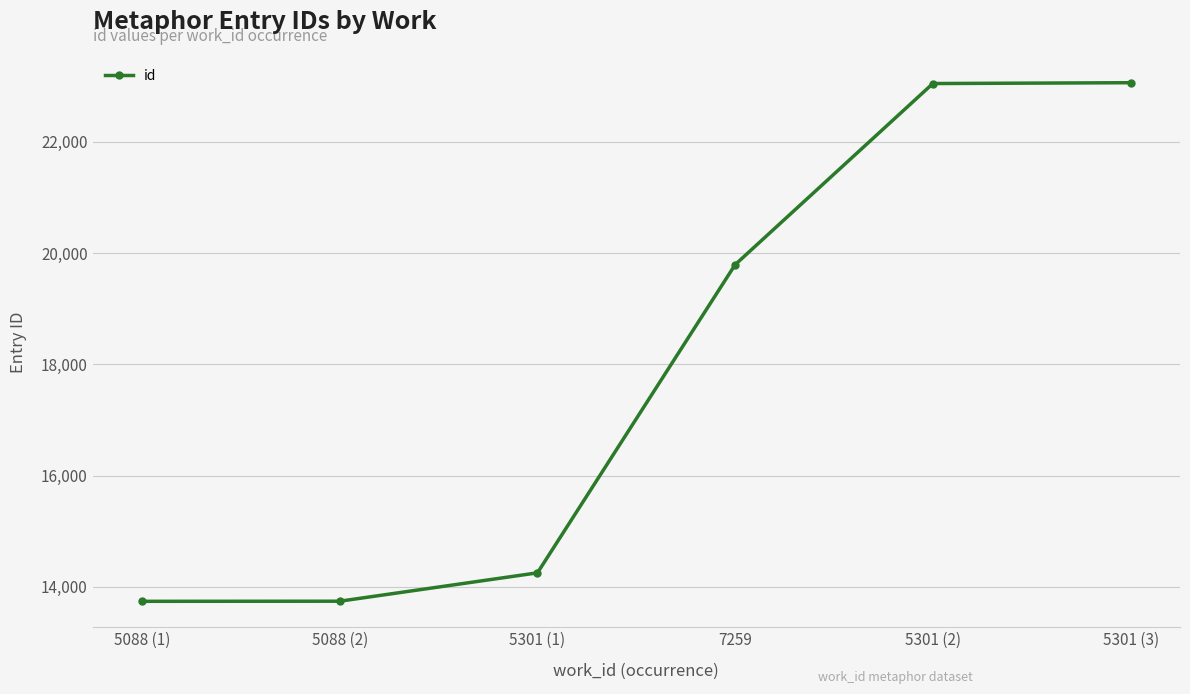

How many lines are shown in the chart?

1